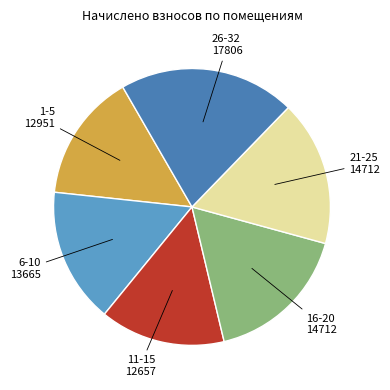

Does any single category account for the majority?

No